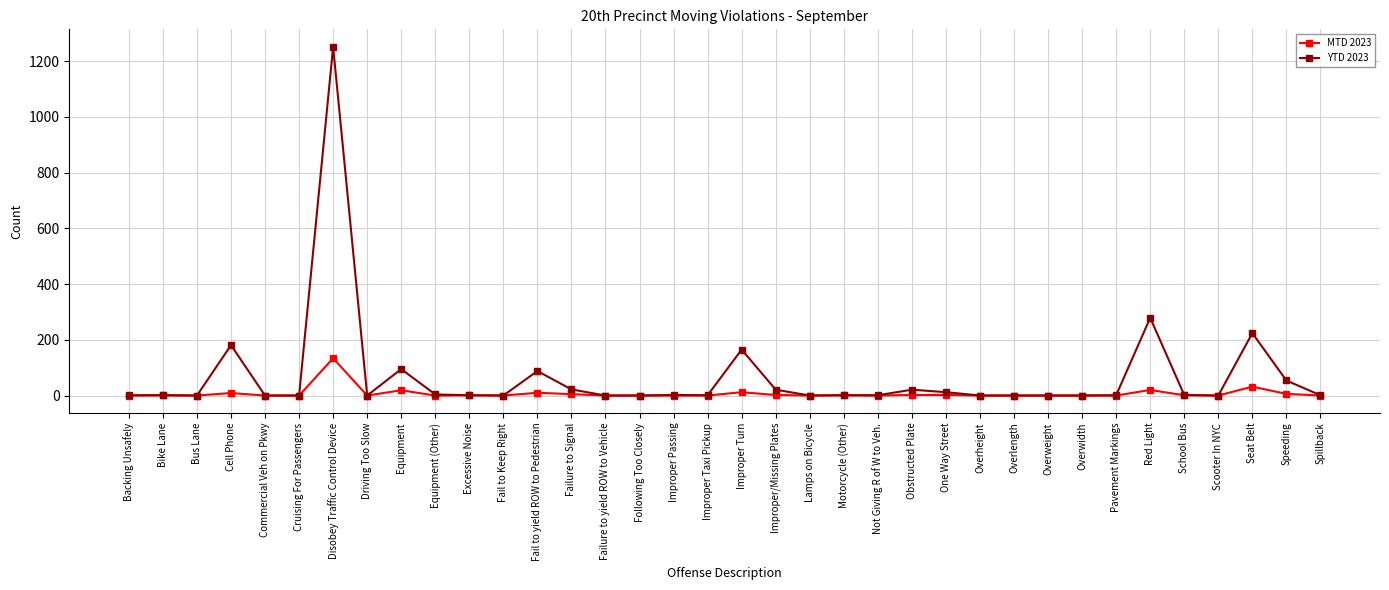

The YTD 2023 series shows -738 at Overlength. True or false?

False